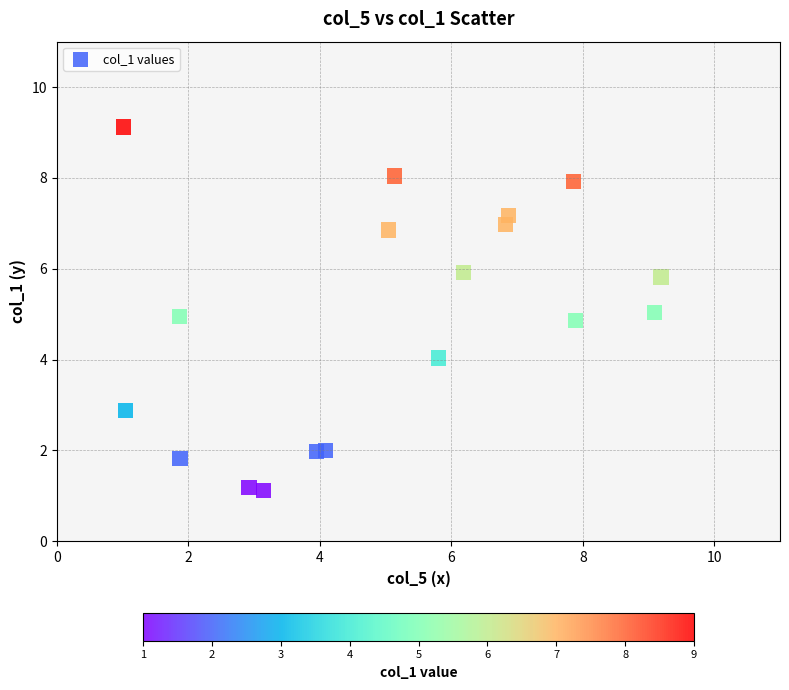

What is the range of Y values (max minus min)?

8.0